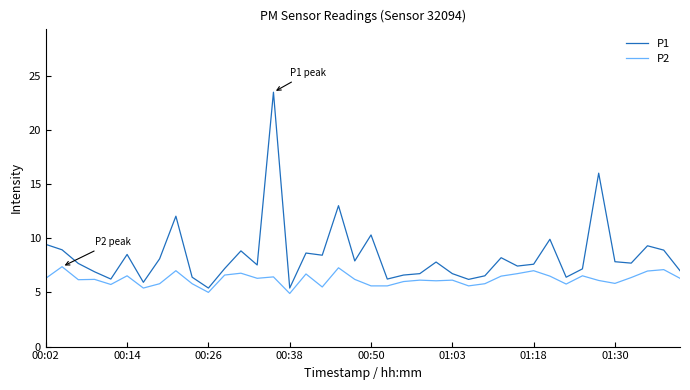

Which series has the largest range (max minus min)?

P1